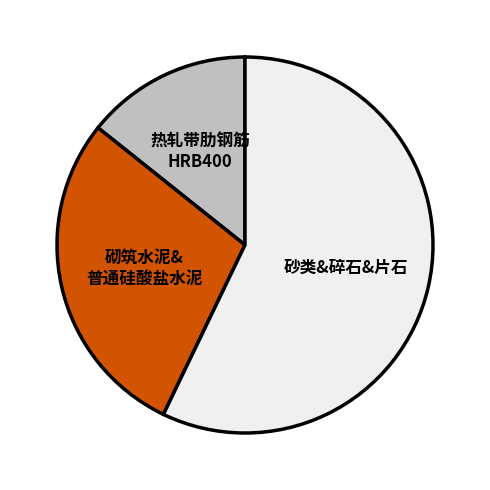

Does any single category account for the majority?

Yes